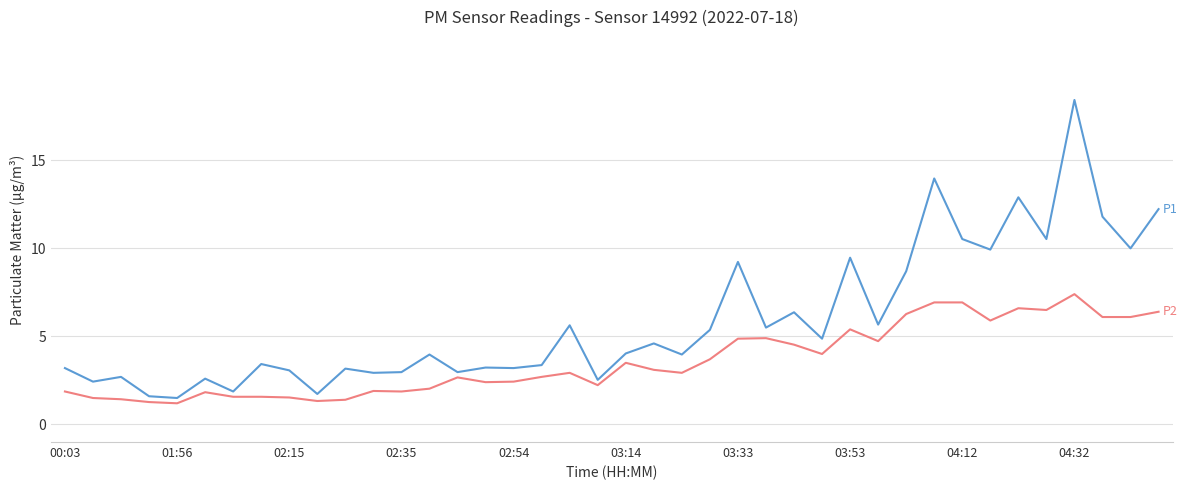

What is the greatest value displayed?

18.4